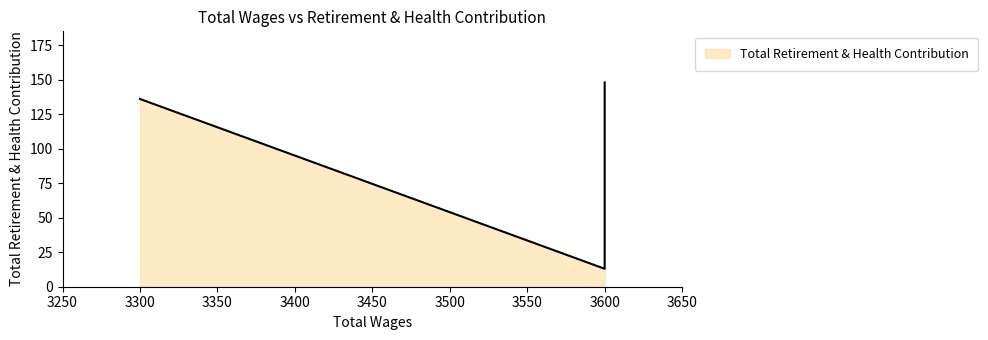

What is the ratio of the value at 3600.0 to the value at 3600.0?

1.0